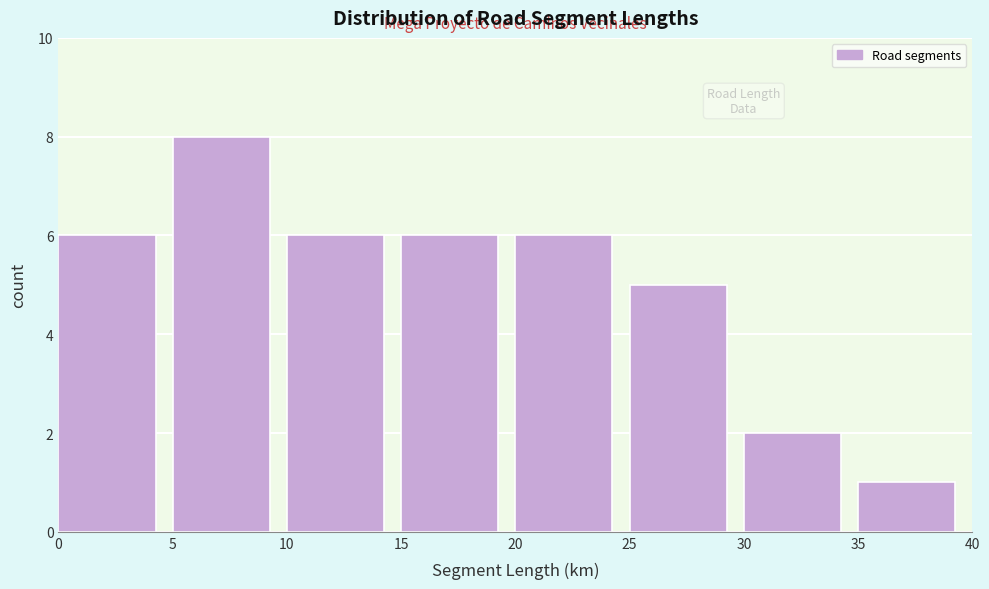

Which range on the x-axis has the tallest bar?

5 to 10